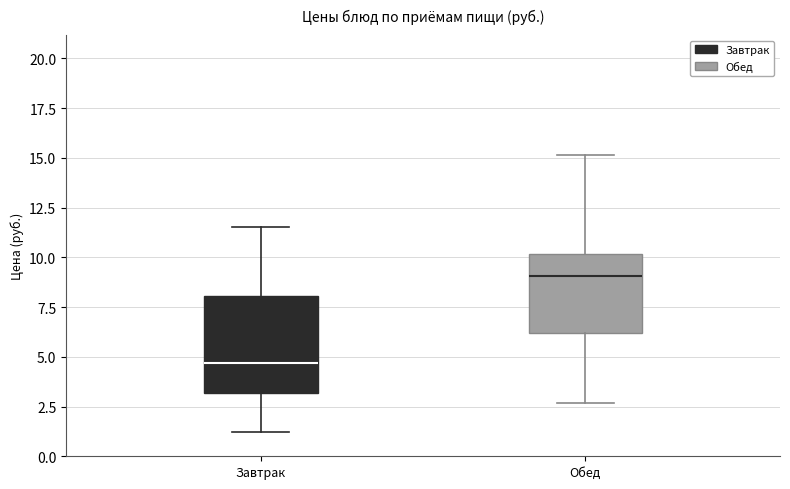

Which box's median line is the lowest?

Завтрак